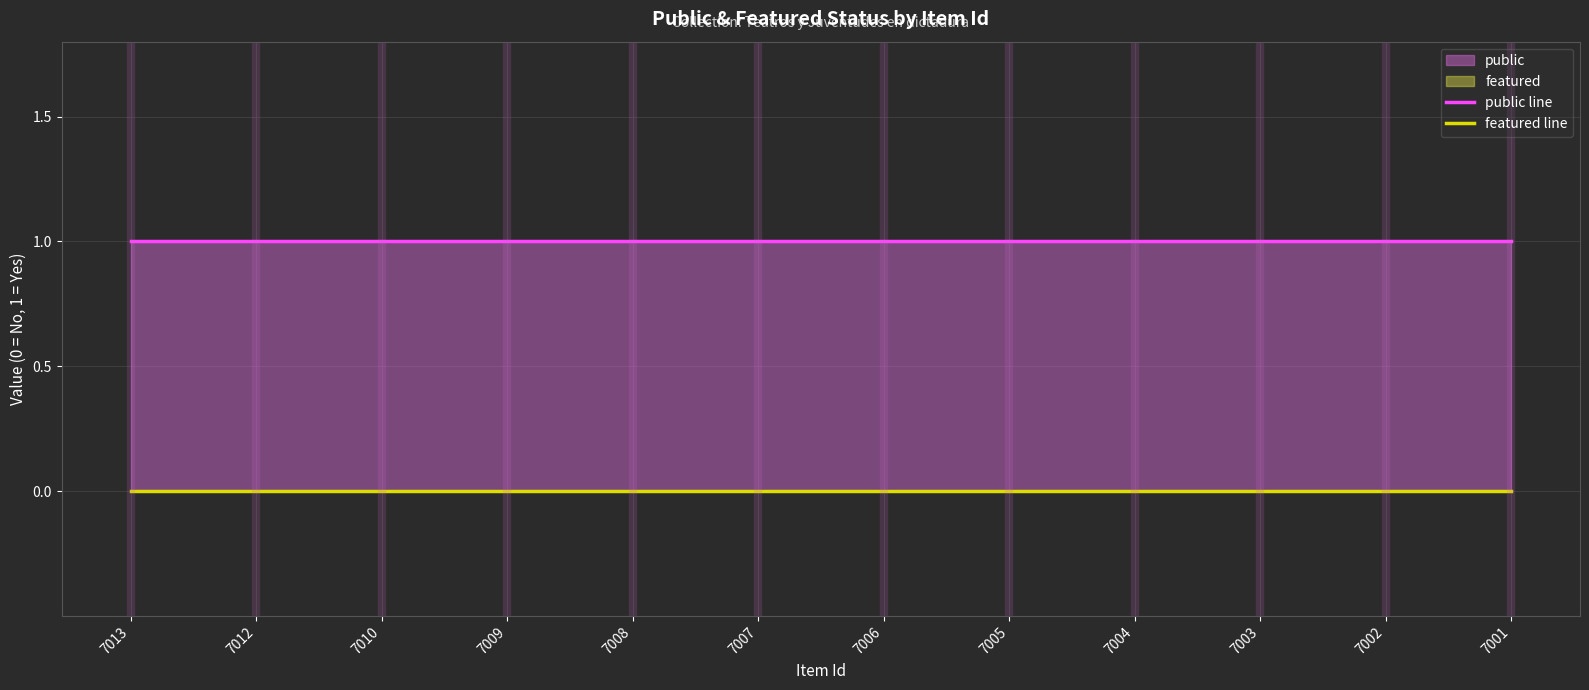

How many series are shown in this chart?

2